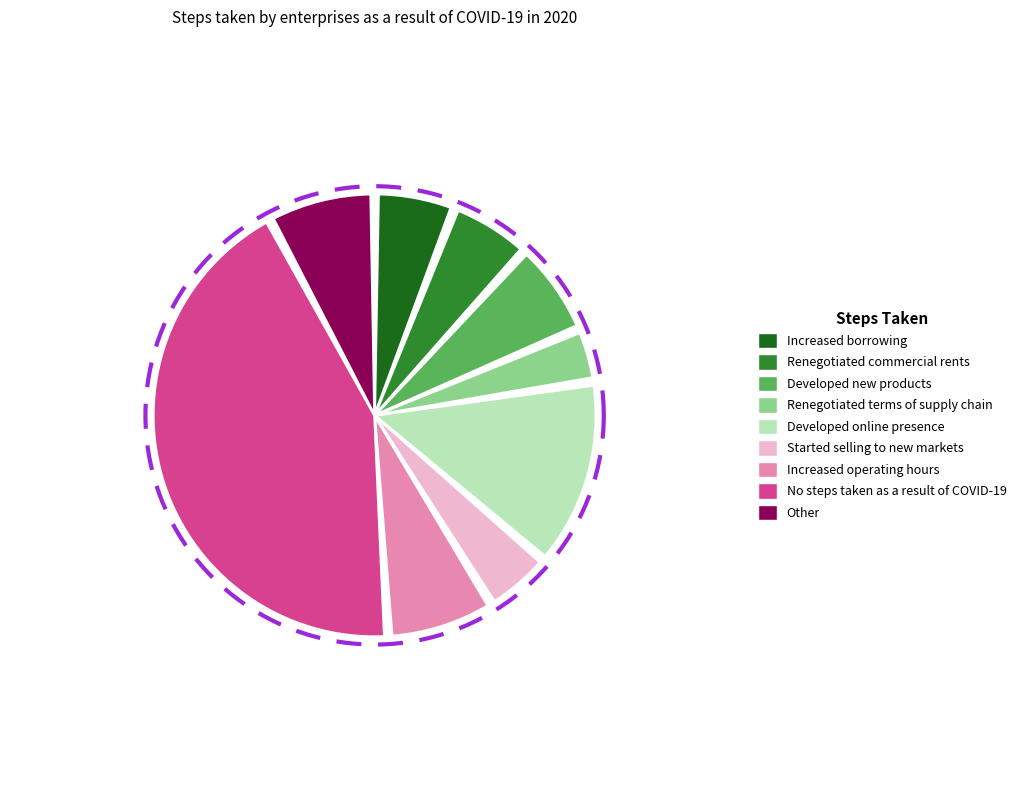

Rank the categories by value from lowest to highest.

Renegotiated terms of supply chain, Started selling to new markets, Increased borrowing, Renegotiated commercial rents, Developed new products, Increased operating hours, Other, Developed online presence, No steps taken as a result of COVID-19